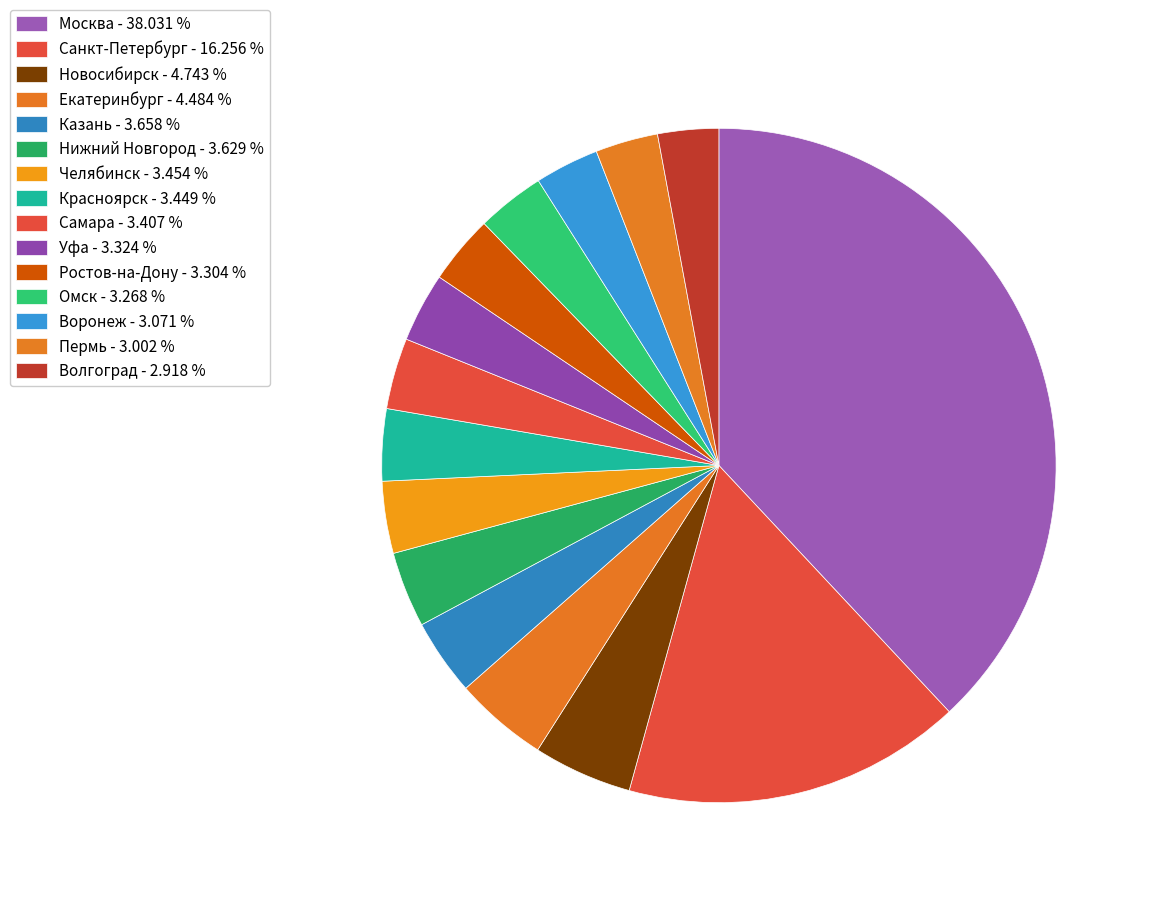

Count the number of slices in the pie.

15